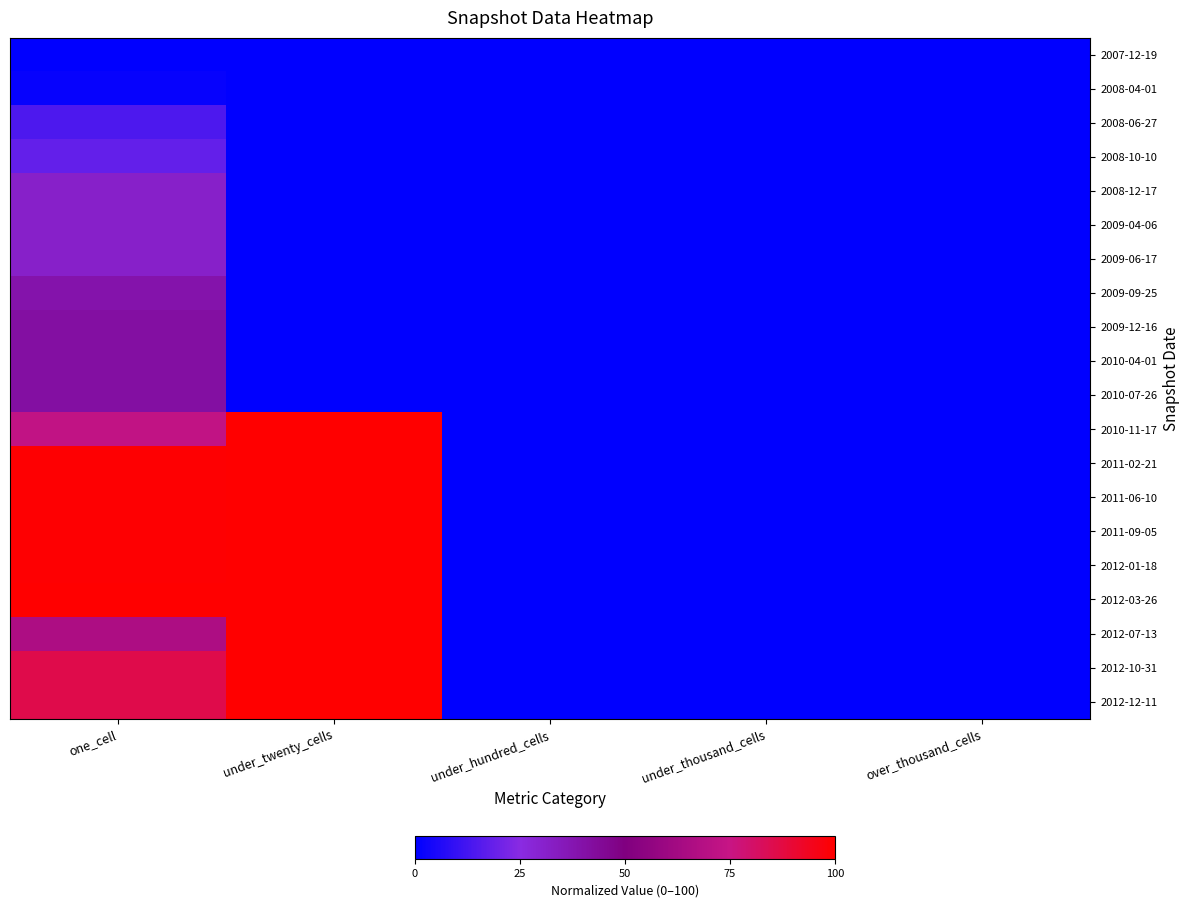

List the series in order of their peak value, highest first.

2010-11-17, 2011-02-21, 2011-06-10, 2011-09-05, 2012-01-18, 2012-03-26, 2012-07-13, 2012-10-31, 2012-12-11, 2009-12-16, 2010-04-01, 2010-07-26, 2009-09-25, 2008-12-17, 2009-04-06, 2009-06-17, 2008-10-10, 2008-06-27, 2008-04-01, 2007-12-19